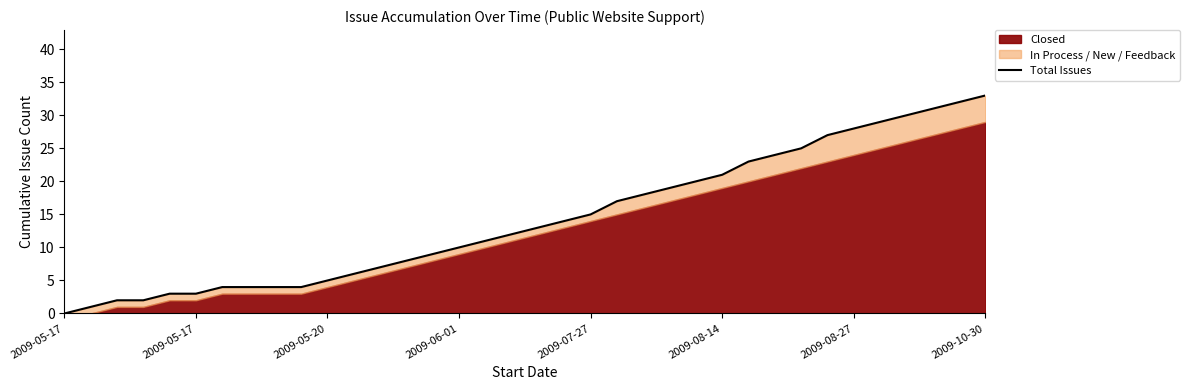

What is the approximate value at 12, to the nearest 5?

5